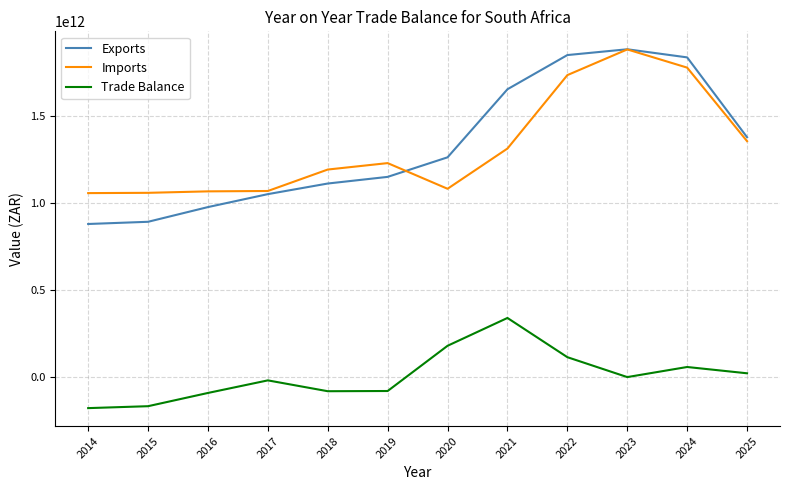

Is the value of Exports at 2017 greater than the value of Imports at 2024?

No